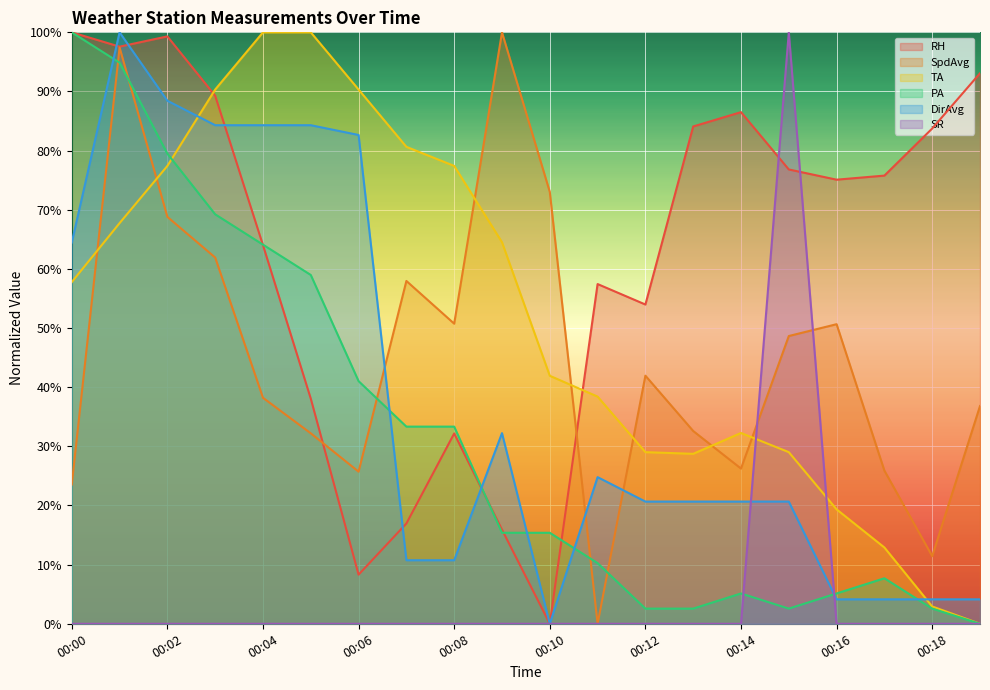

Reading left to right, transcribe all the data shown in this chart.

RH: 100.0	97.6	99.3	89.3	64.0	38.1	8.3	17.0	32.2	15.9	0.0	57.4	54.0	84.1	86.5	76.8	75.1	75.8	83.7	93.1
SpdAvg: 23.5	97.4	68.8	61.9	38.2	32.2	25.7	58.0	50.7	100.0	73.0	0.0	41.9	32.6	26.2	48.7	50.7	25.9	11.4	36.8
TA: 57.8	67.7	77.4	90.3	100.0	100.0	90.3	80.6	77.4	64.5	41.9	38.4	29.0	28.7	32.3	29.0	19.3	12.9	2.9	0.0
PA: 100.0	94.9	79.5	69.2	64.1	59.0	41.0	33.3	33.3	15.4	15.4	10.3	2.6	2.6	5.1	2.6	5.1	7.7	2.6	0.0
DirAvg: 64.5	100.0	88.4	84.3	84.3	84.3	82.6	10.7	10.7	32.2	0.0	24.8	20.7	20.7	20.7	20.7	4.1	4.1	4.1	4.1
SR: 0.0	0.0	0.0	0.0	0.0	0.0	0.0	0.0	0.0	0.0	0.0	0.0	0.0	0.0	0.0	100.0	0.0	0.0	0.0	0.0